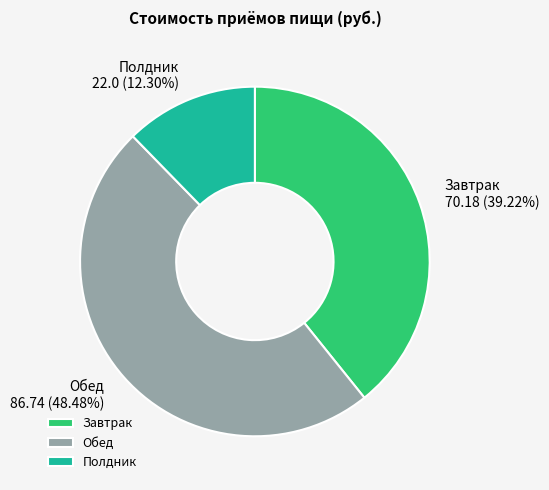

True or false: Полдник accounts for 12% of the total.

True